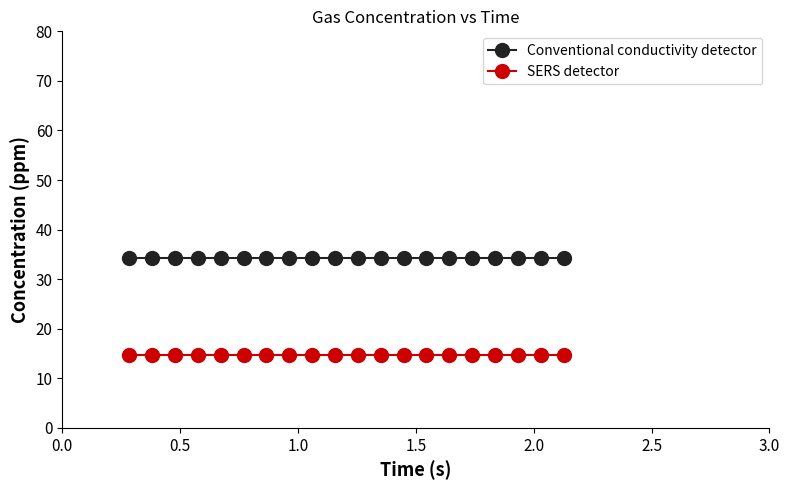

What is the minimum value for Conventional conductivity detector?

34.3